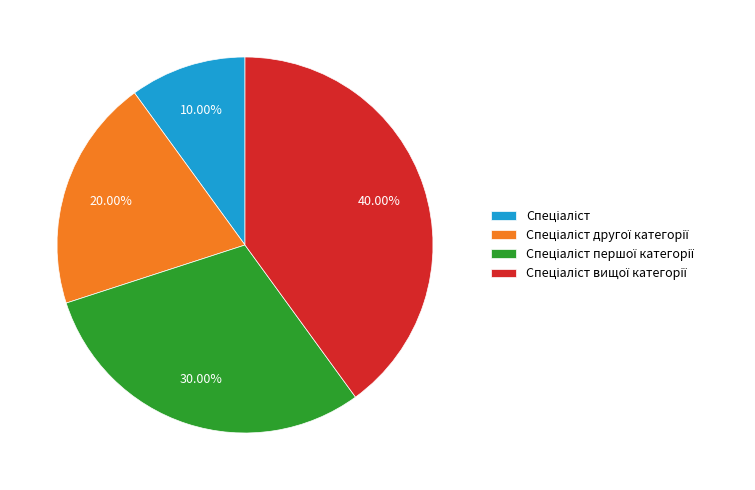

Is there a majority slice in this chart?

No